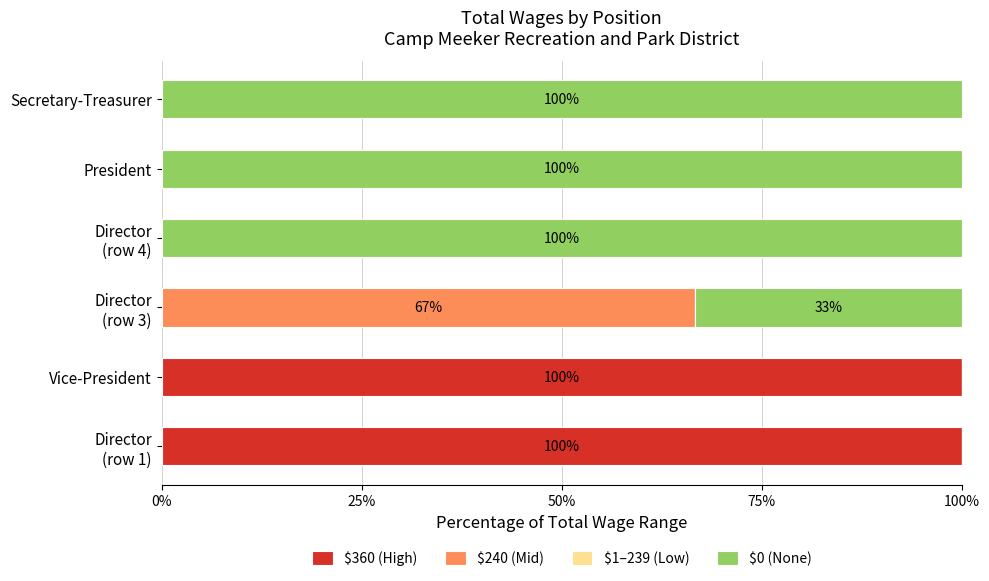

What is the highest value of the $360 (High) series?

100.0